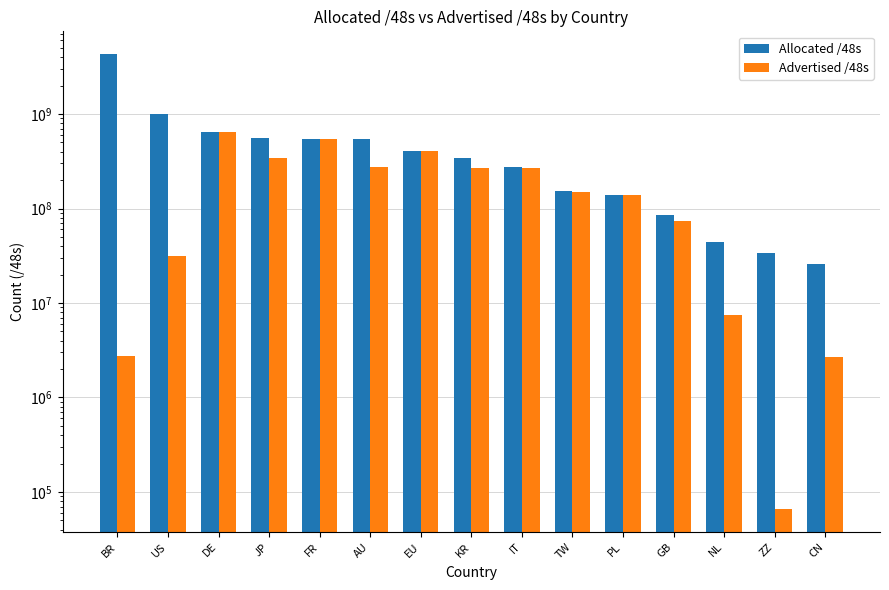

Which series has the widest spread of values?

Allocated /48s